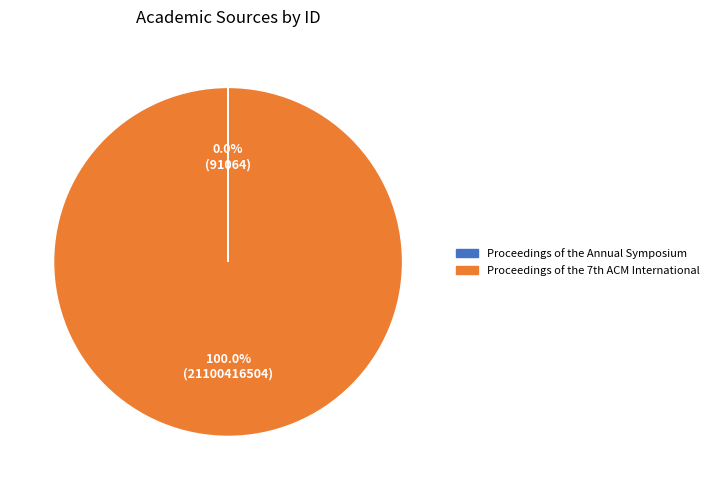

Is there a majority slice in this chart?

Yes